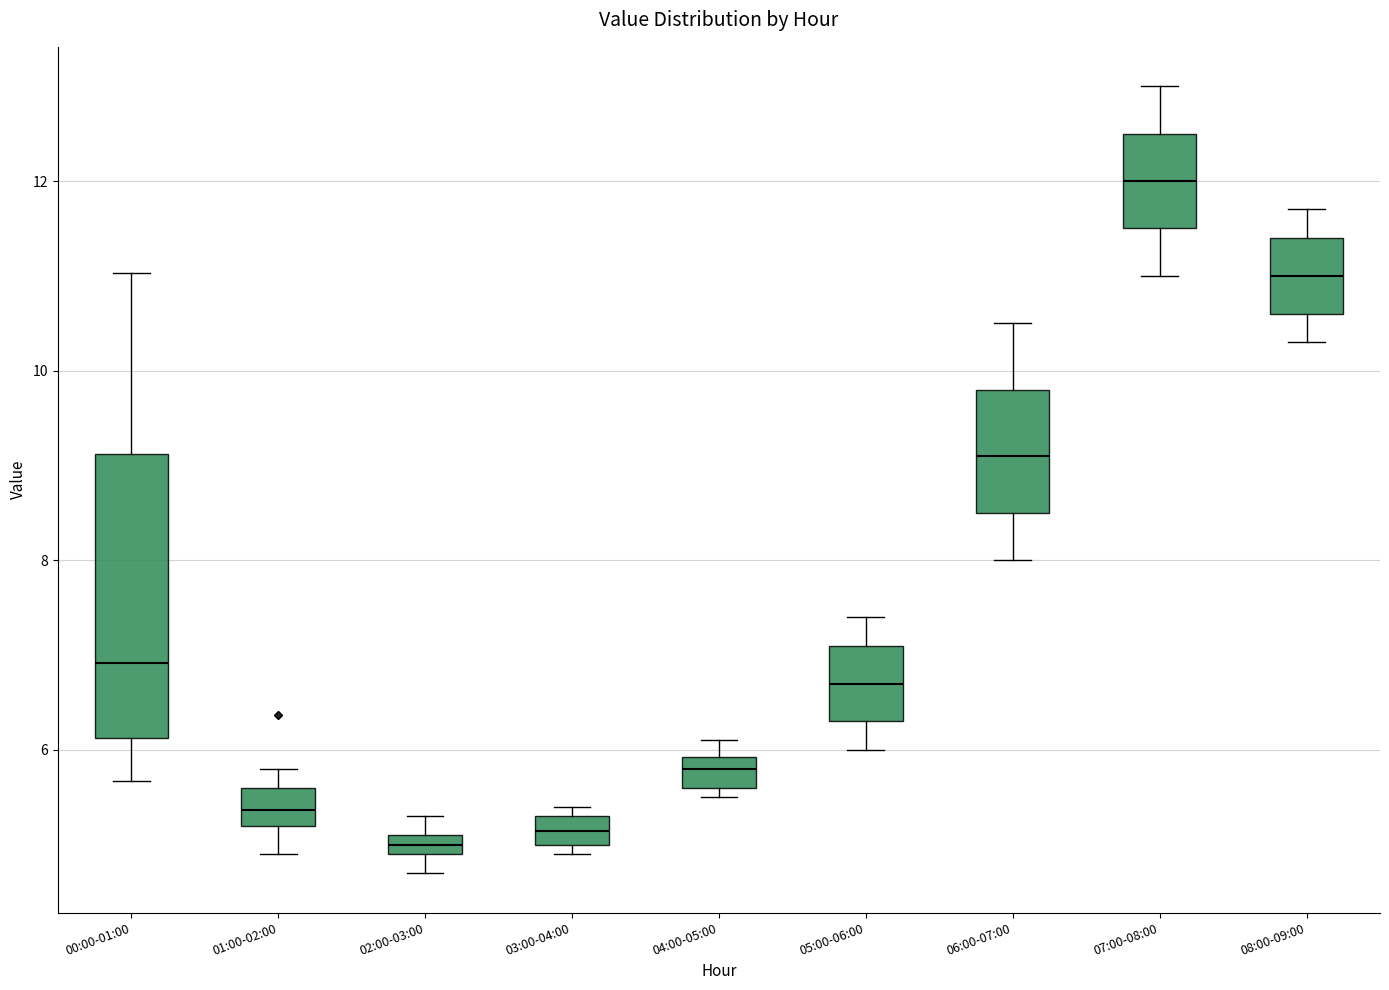

Which box has the highest median line?

07:00-08:00